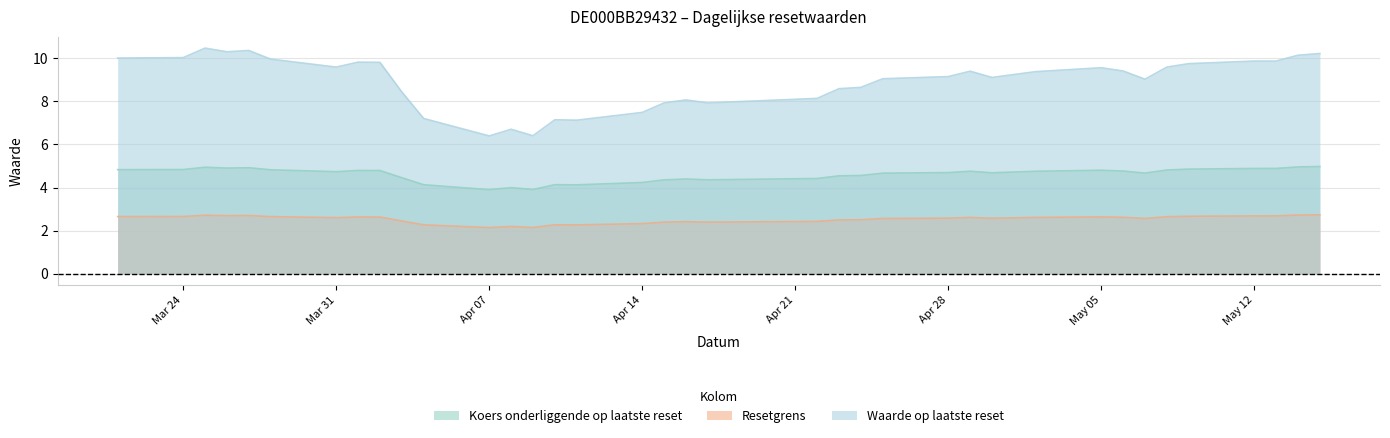

How many interior local peaks does the Resetgrens series have?

8